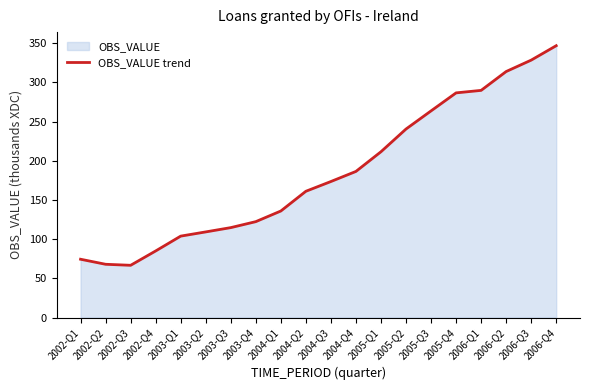

What is the difference between the values at 2004-Q1 and 2003-Q4?

13.6